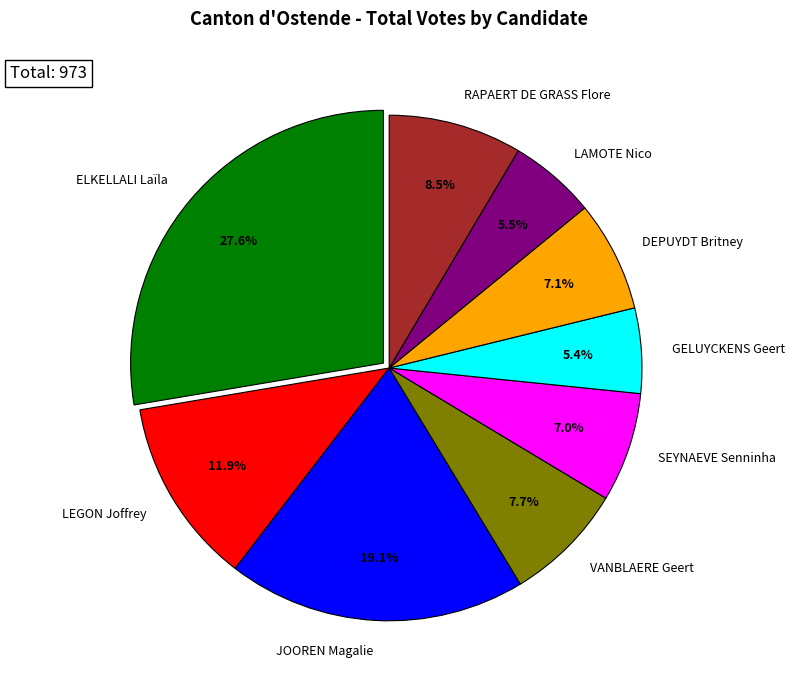

Count the number of slices in the pie.

9